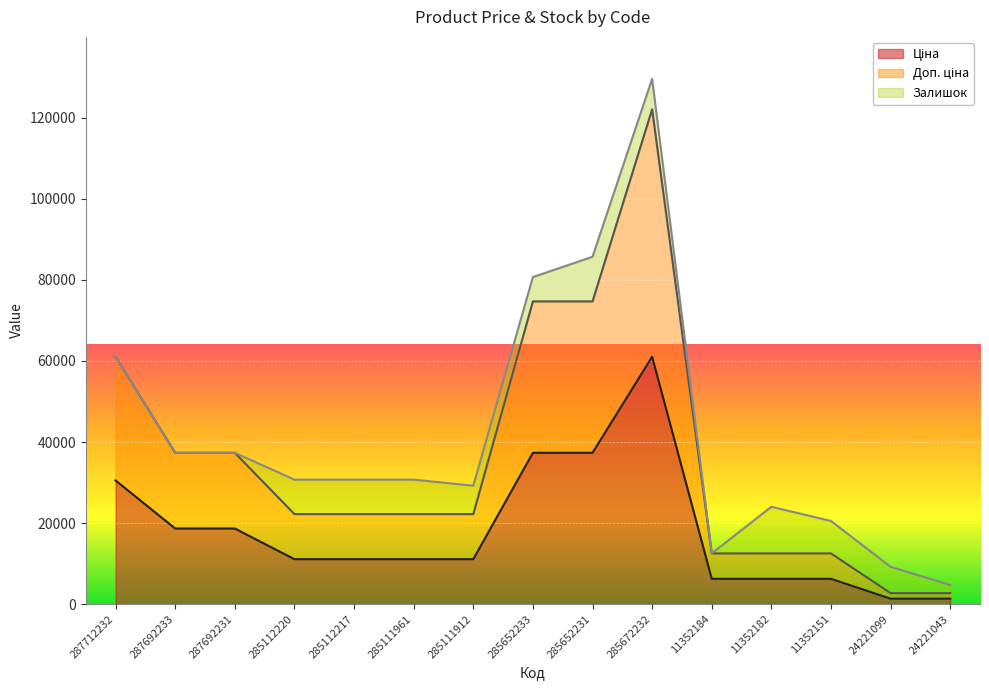

At which label is Ціна closest to 31195?

287712232